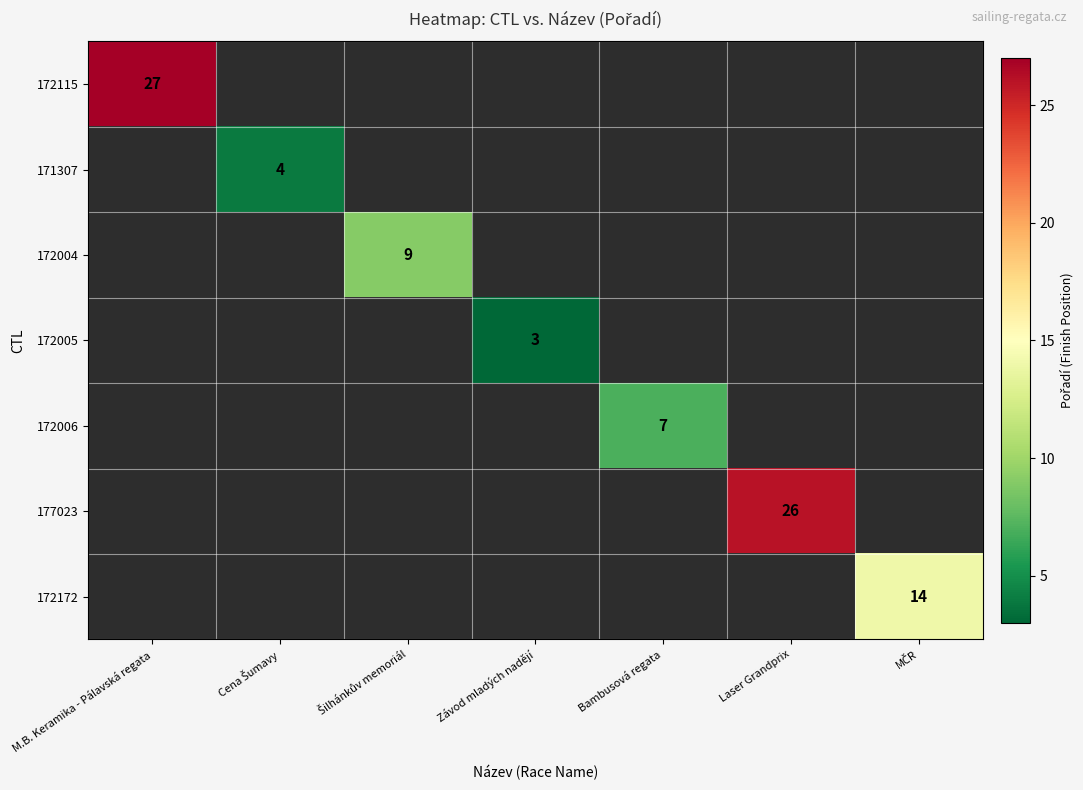

Count the number of data series in this chart.

7